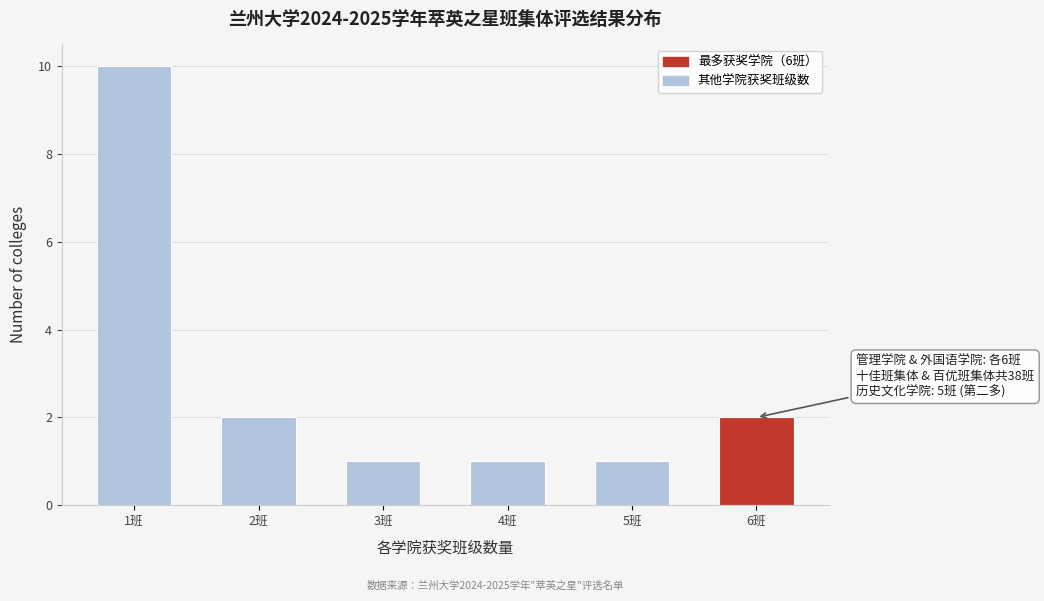

Reading right to left, transcribe all the data shown in this chart.

2	1	1	1	2	10